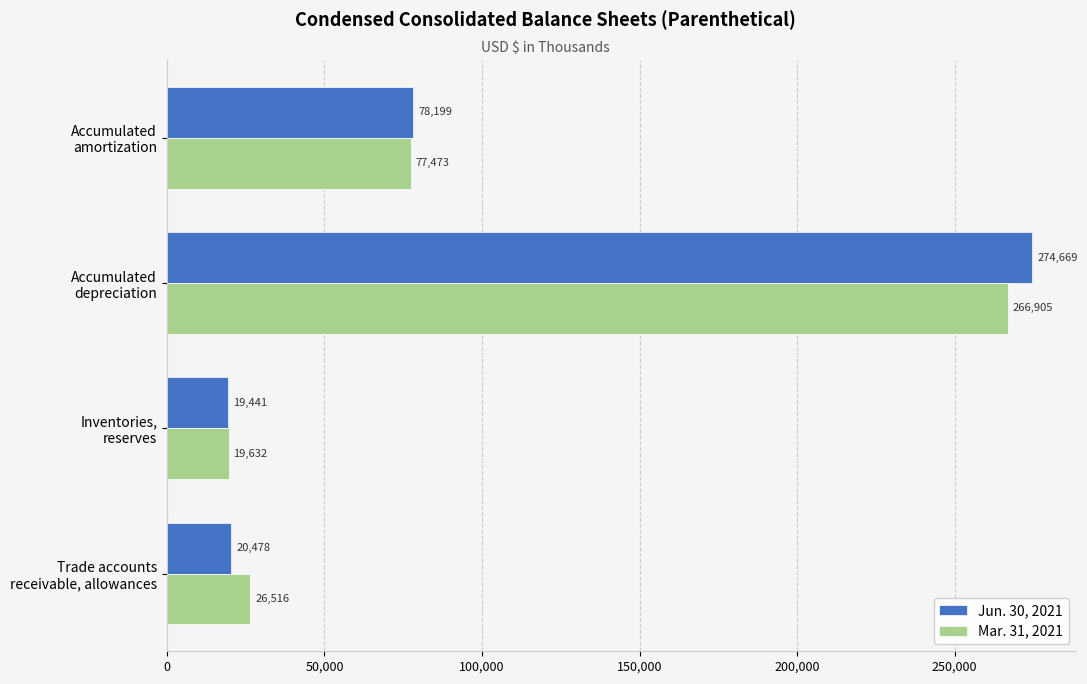

What is the greatest value displayed?

274669